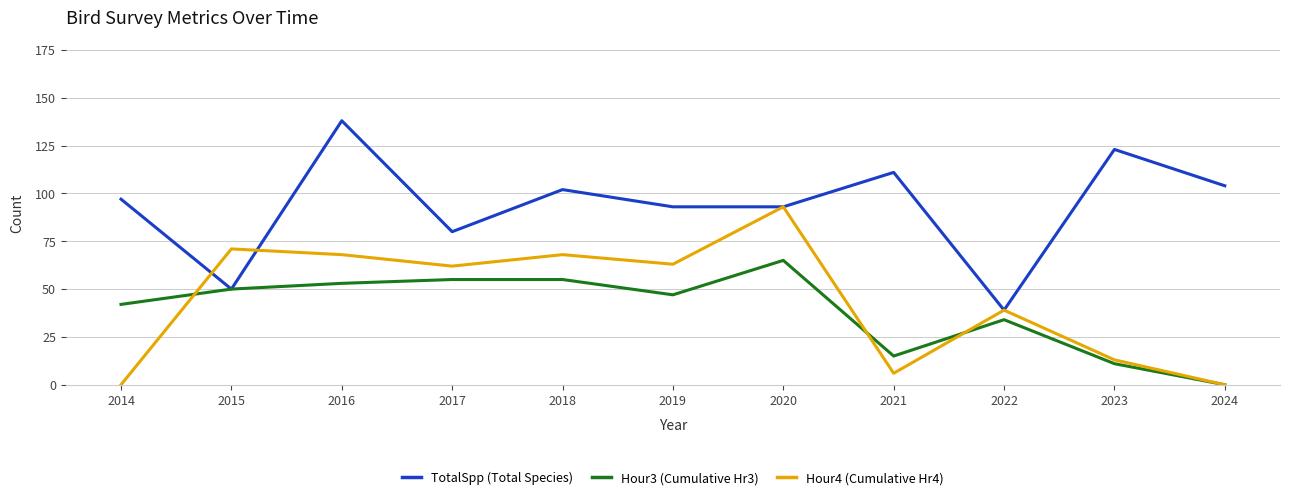

At how many categories does at least one series exceed 113?

2